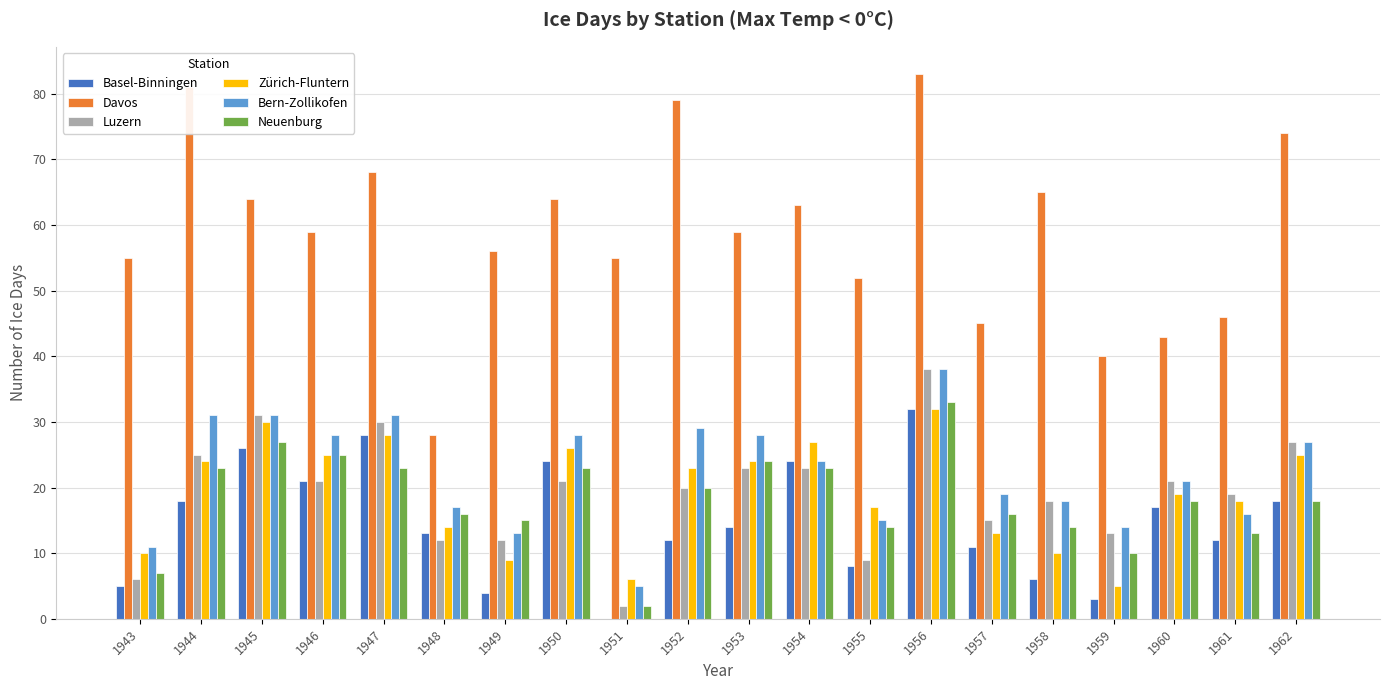

What is the average value of the Neuenburg series?

18